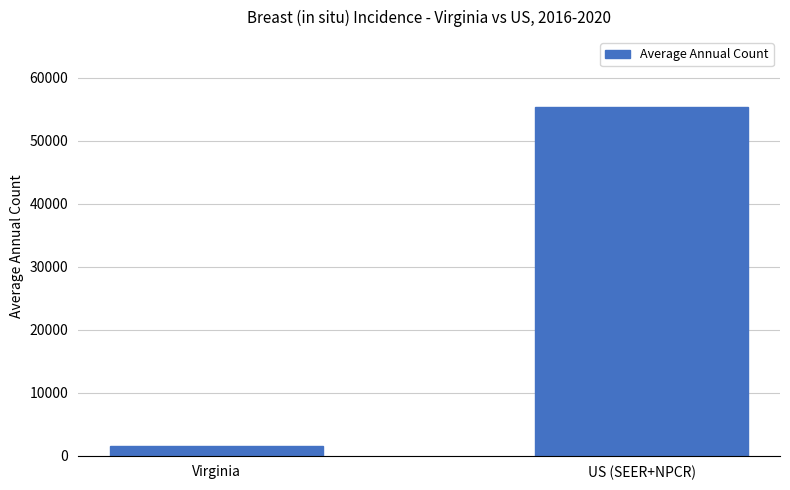

What is the difference between the values at US (SEER+NPCR) and Virginia?

53764